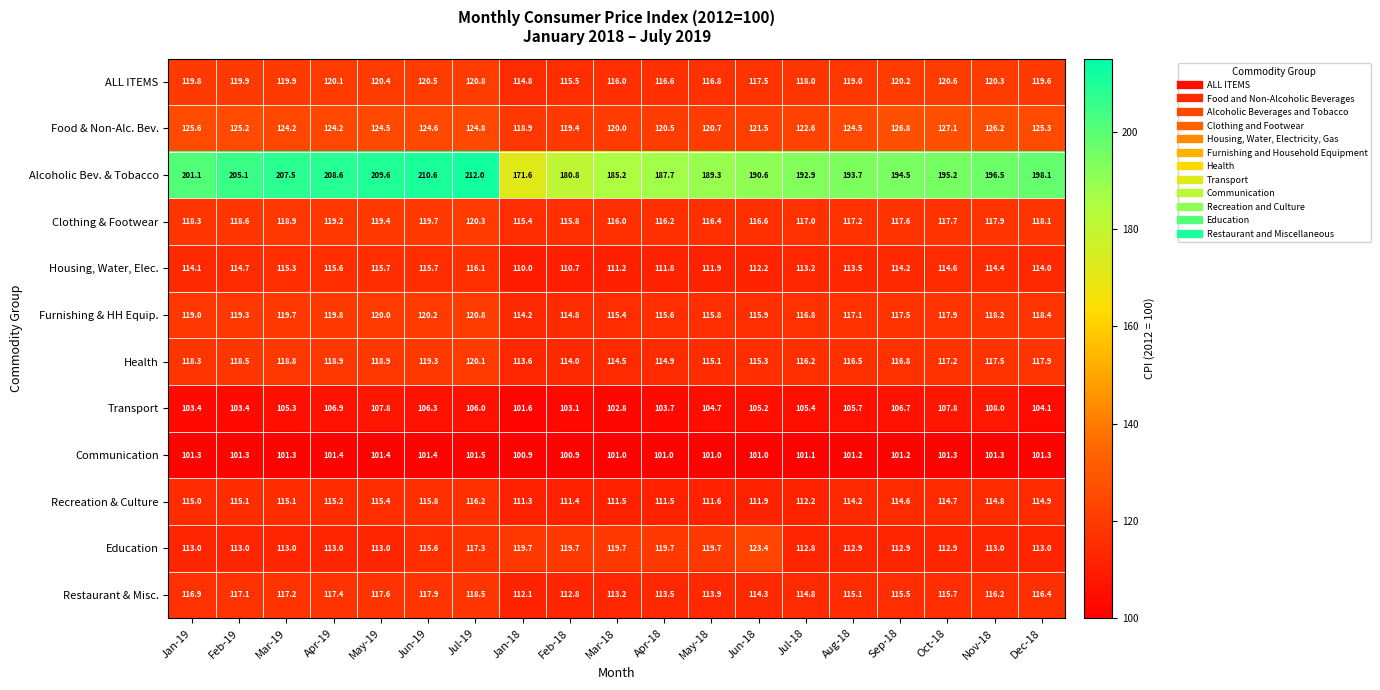

Is it true that Housing, Water, Elec. equals 157.2 at Apr-19?

False